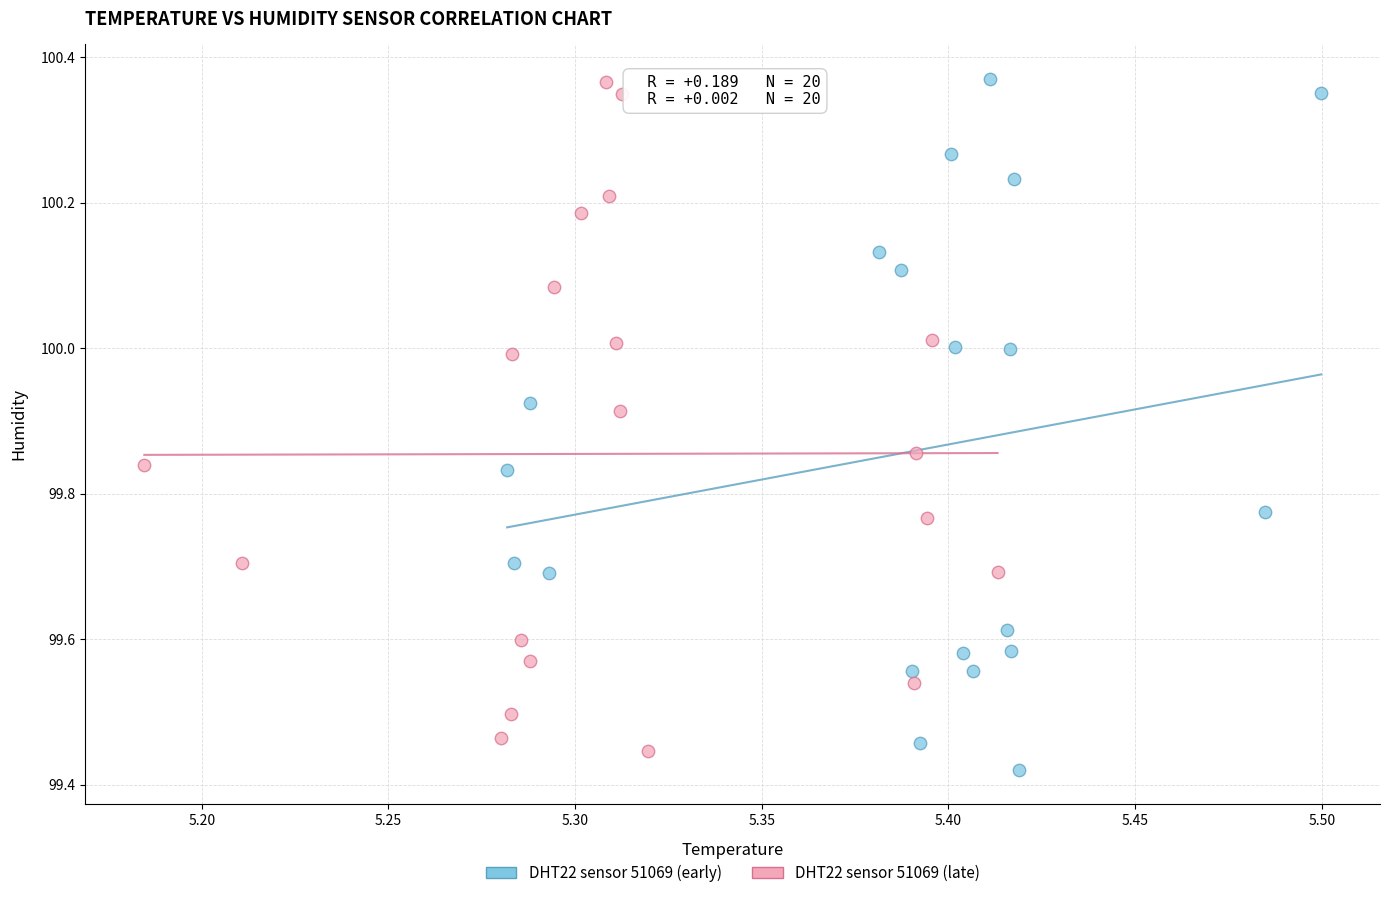

Which series has the largest Y range (max minus min)?

DHT22 sensor 51069 (early)